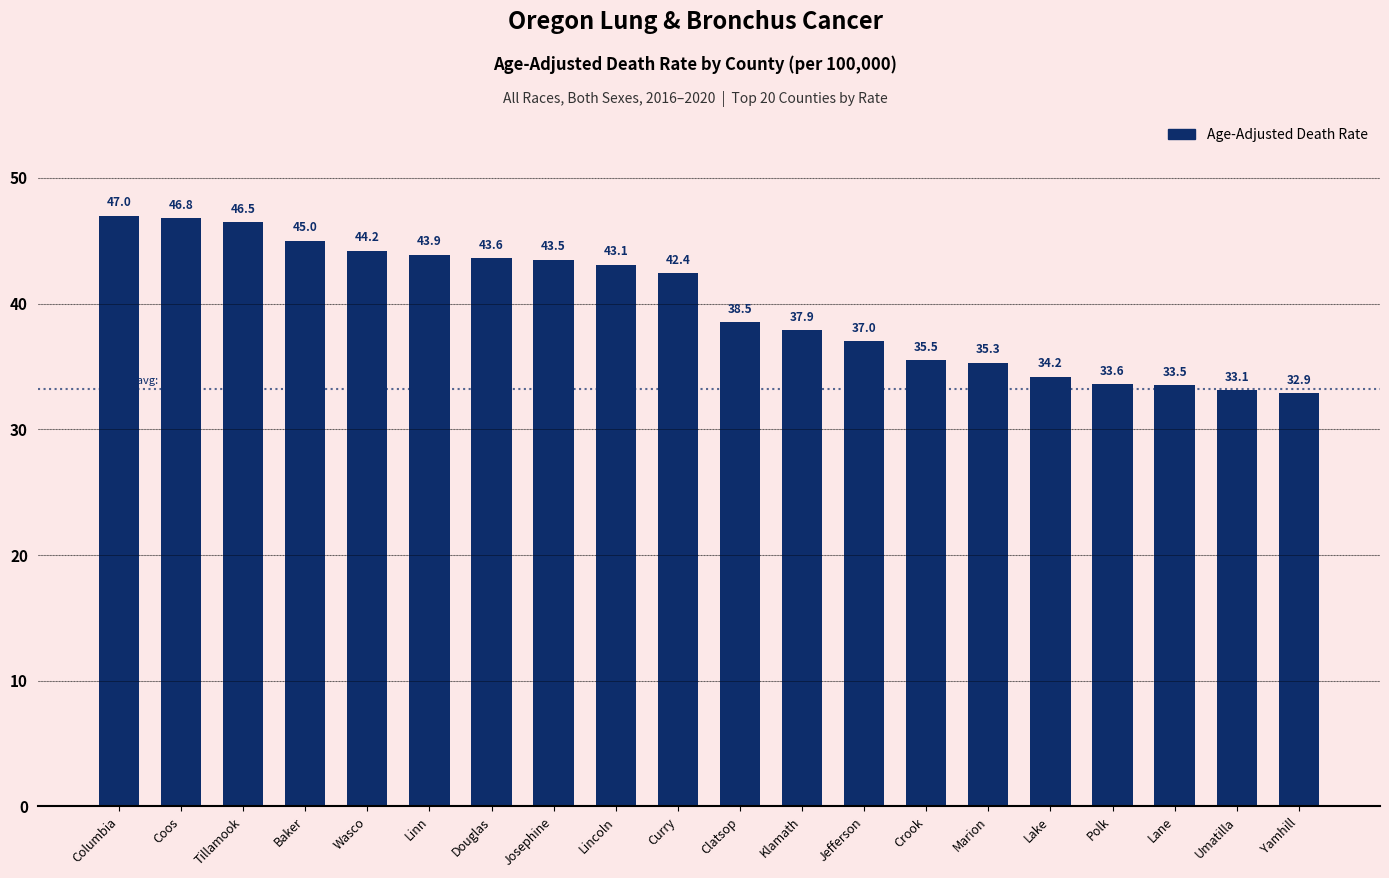

What is the minimum value shown in the chart?

32.9